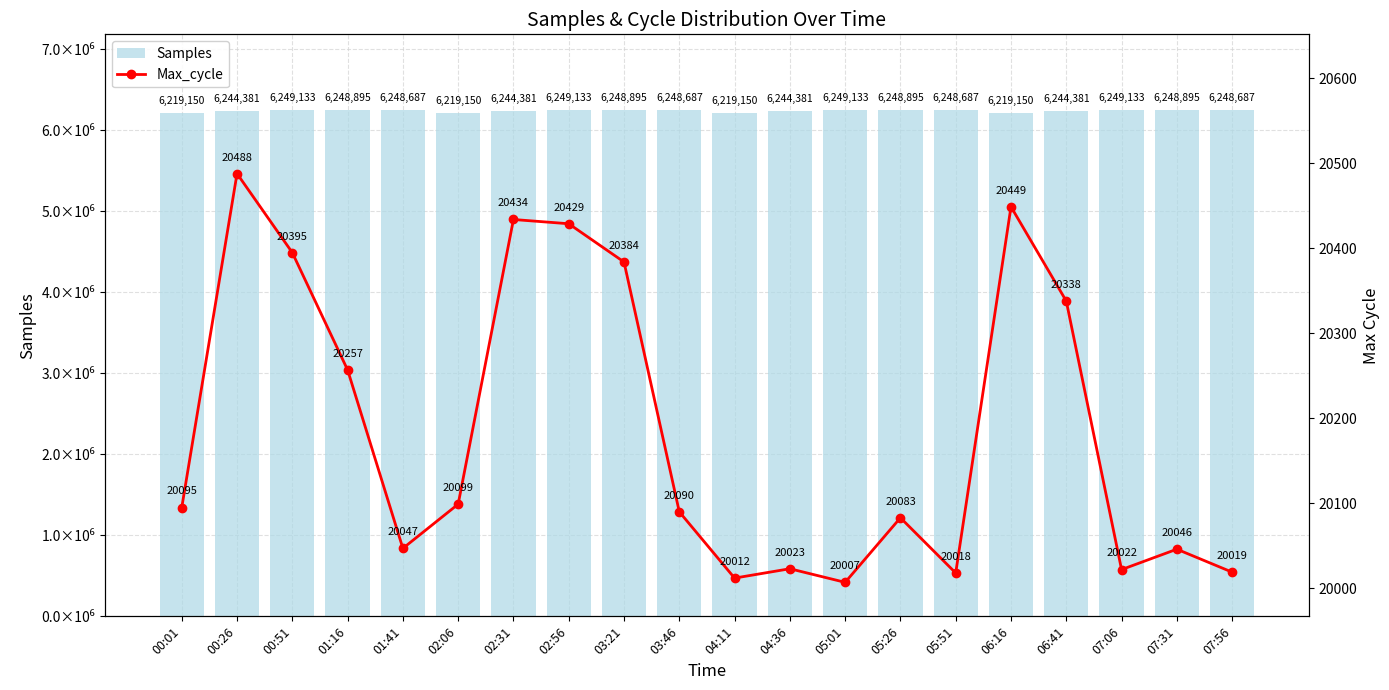

What is the maximum value for Samples?

6249133